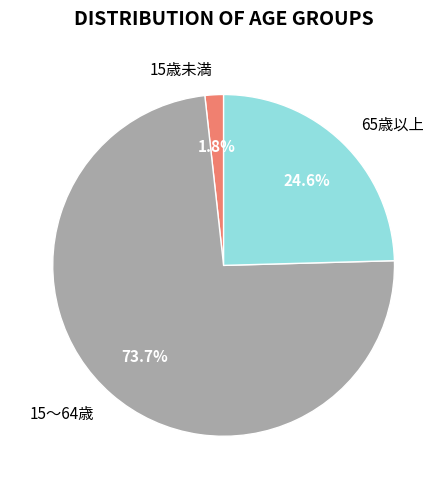

Is 15～64歳 the majority of the pie?

Yes